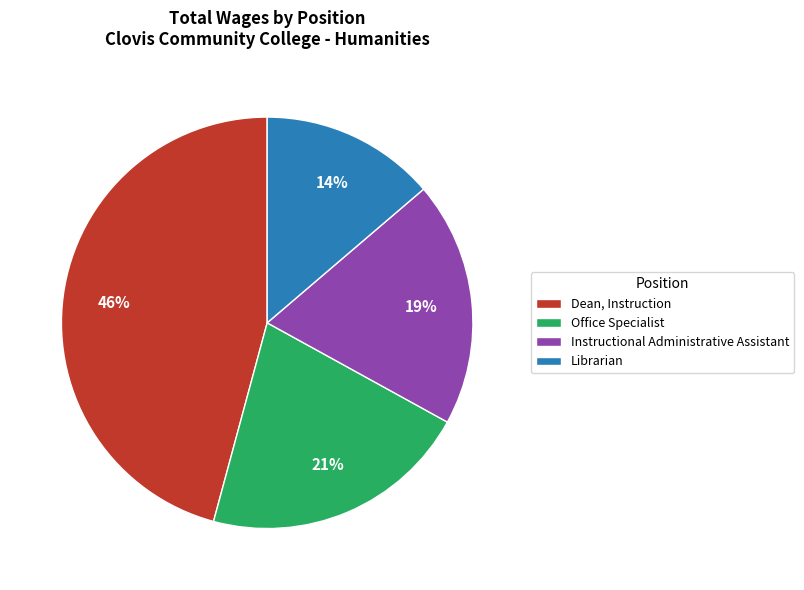

To the nearest percent, what is the combined percentage of Dean, Instruction and Librarian?

60%